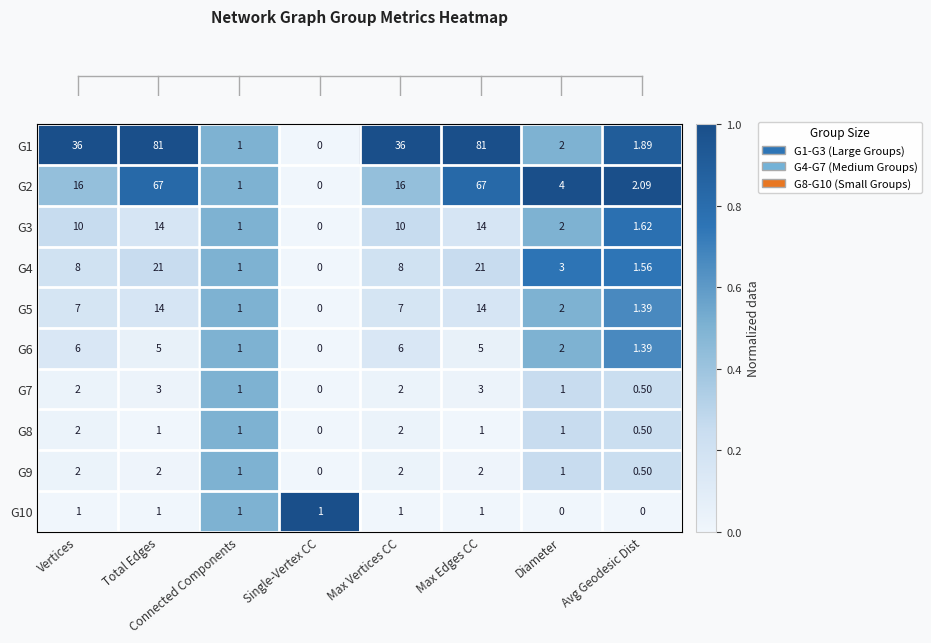

Which category has the lowest value across all series?

Single-Vertex CC